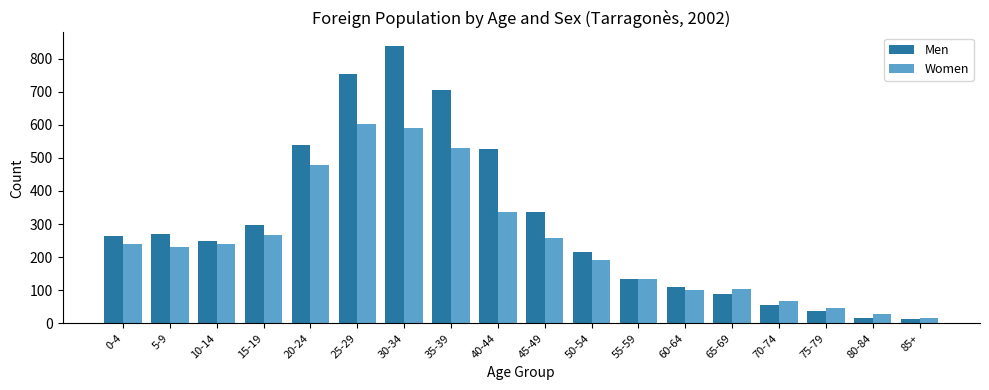

What is the label of the 6th bar from the left?

25-29